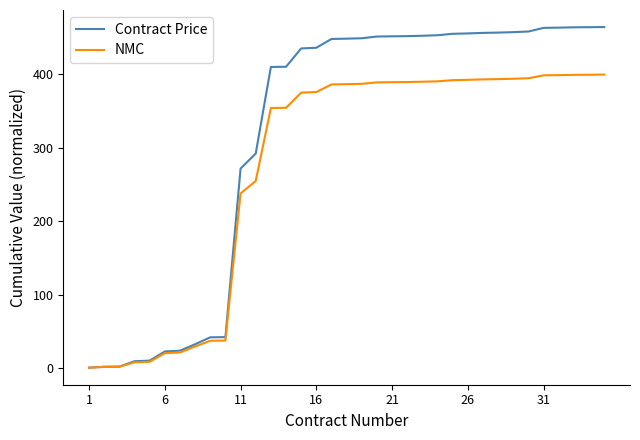

What is the maximum value for Contract Price?

464.3